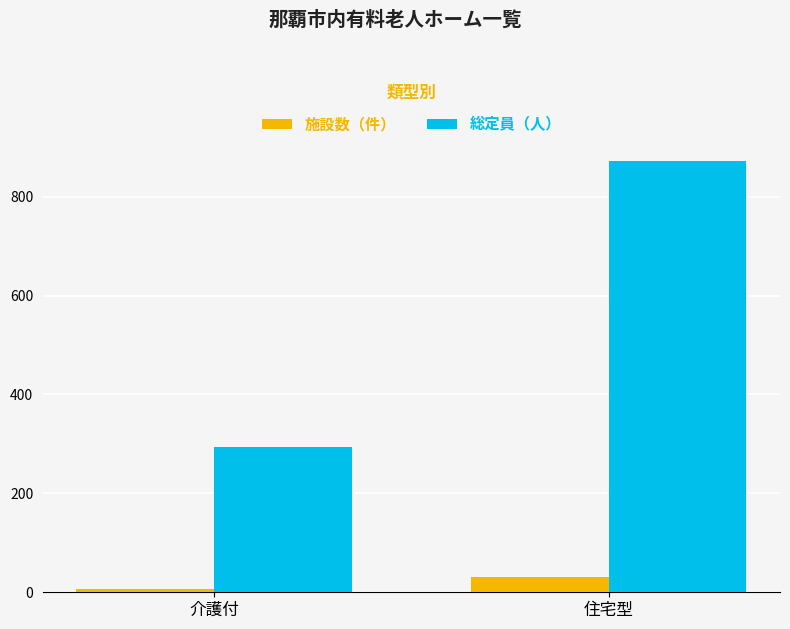

What is the sum of the 施設数（件） values at 住宅型 and 介護付?

37